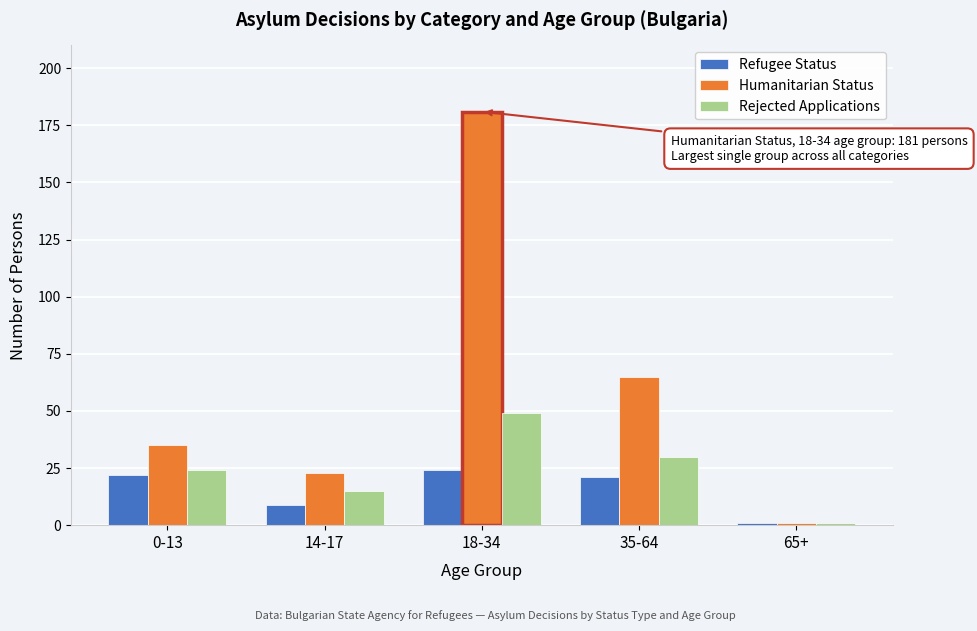

Reading left to right, list all the values displayed in this chart.

Refugee Status: 0-13=22	14-17=9	18-34=24	35-64=21	65+=1
Humanitarian Status: 0-13=35	14-17=23	18-34=181	35-64=65	65+=1
Rejected Applications: 0-13=24	14-17=15	18-34=49	35-64=30	65+=1